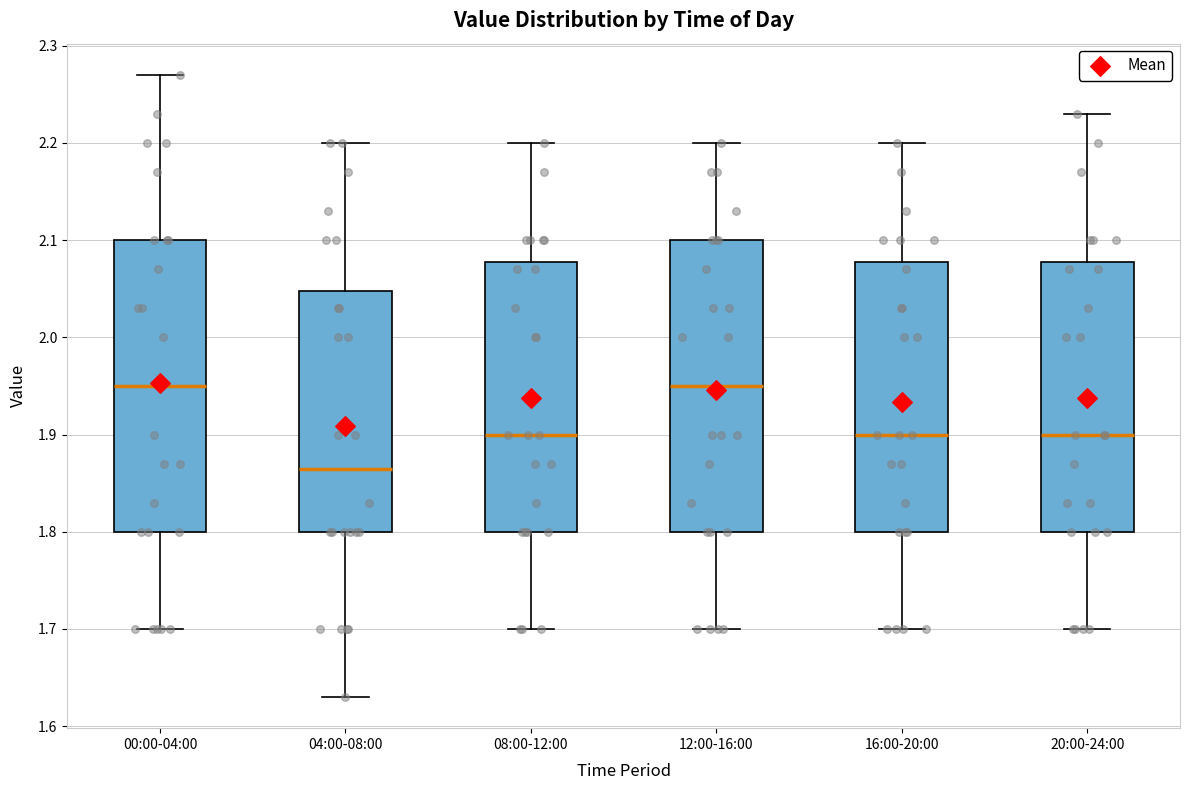

Where does the lower whisker of the box for 08:00-12:00 end on the y-axis? The values are not printed on the chart, so give them approximately, as read against the axis.

1.70